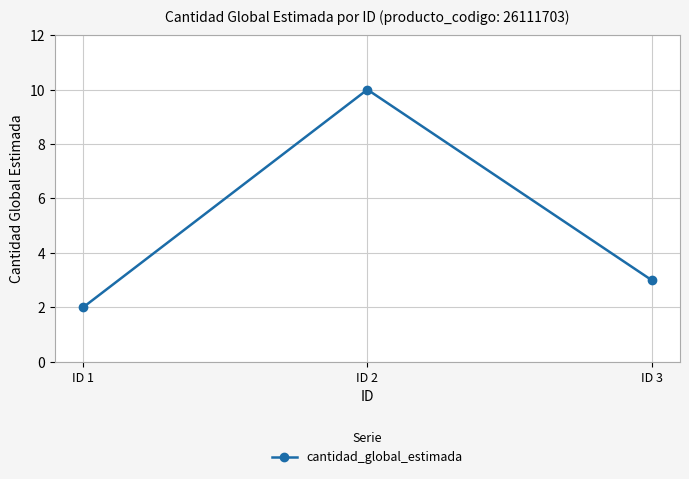

Between ID 3 and ID 1, which is larger?

ID 3